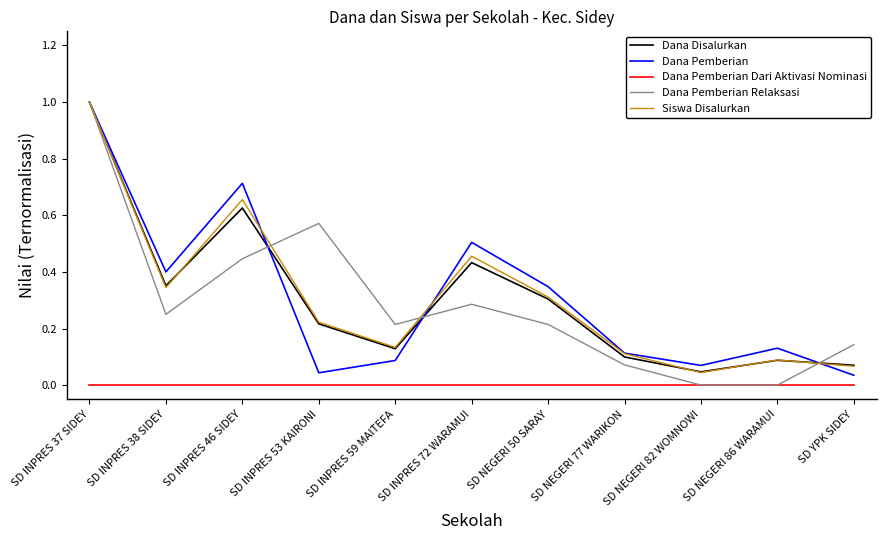

What is the total value across all series at SD INPRES 53 KAIRONI?

1.1